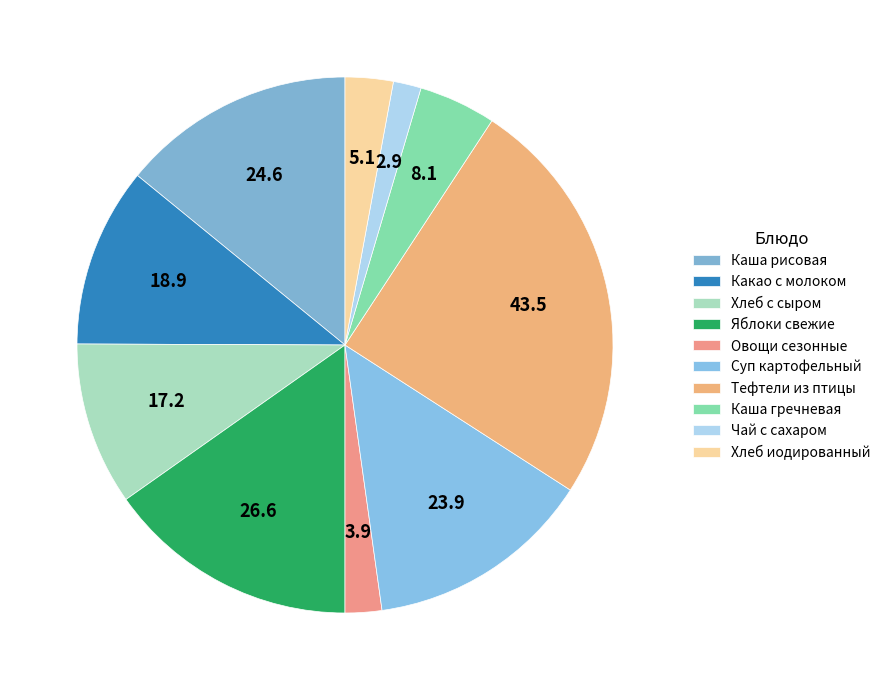

What percentage is the Каша гречневая slice, to the nearest percent?

5%